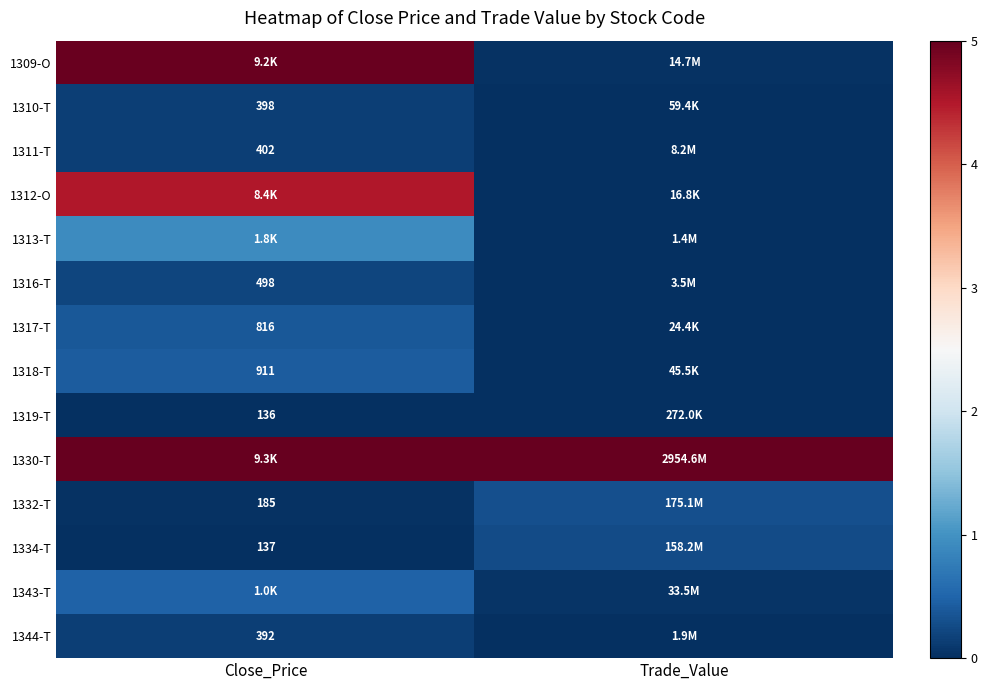

Count the number of categories in the chart.

2